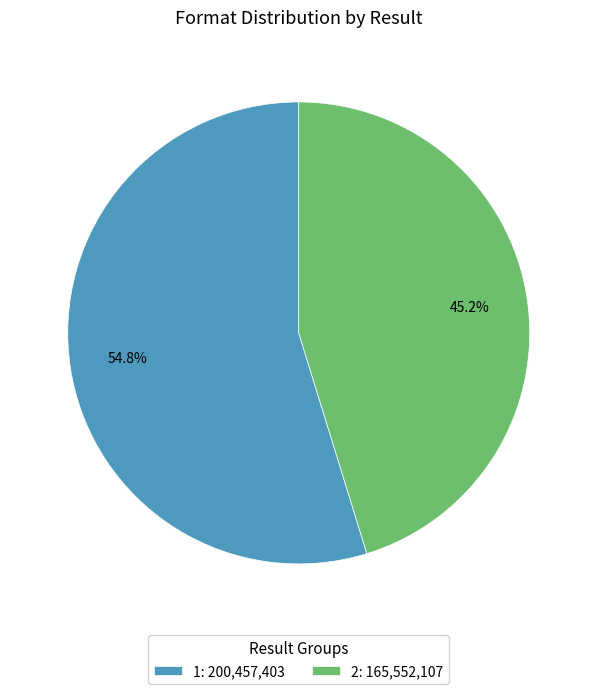

Does any single category account for the majority?

Yes